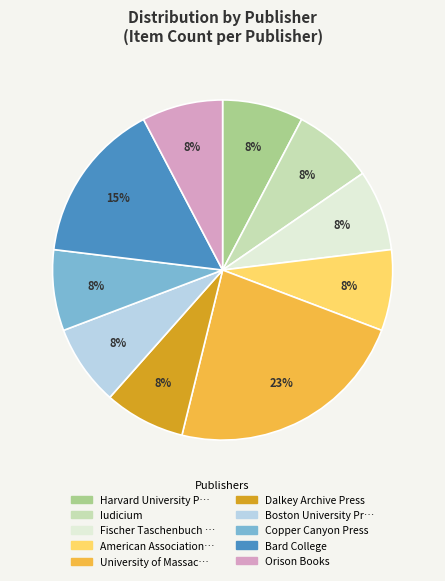

How many slices are in this pie chart?

10